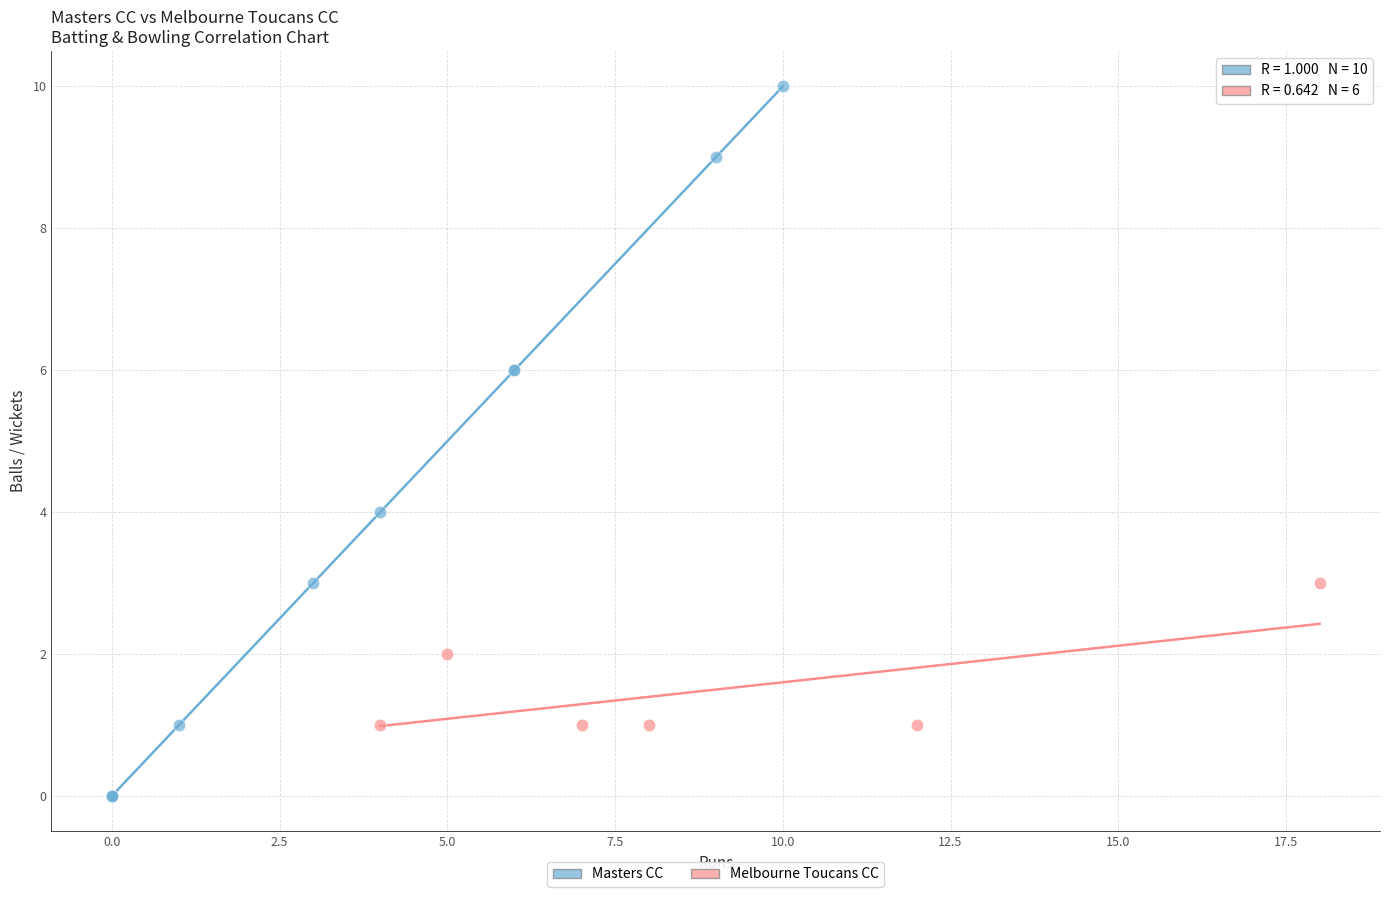

Which series contains the lowest Y value?

Masters CC